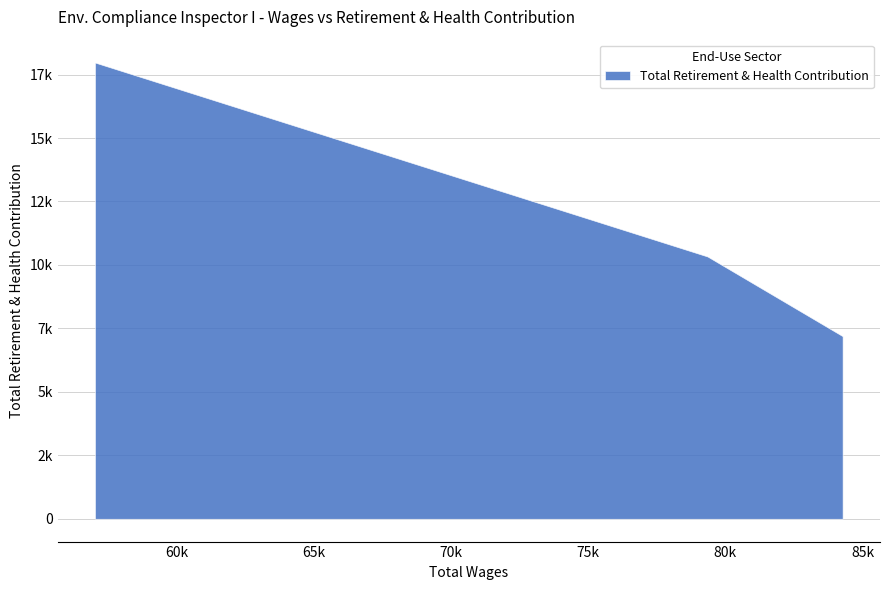

How many data points are less than 10334?

1